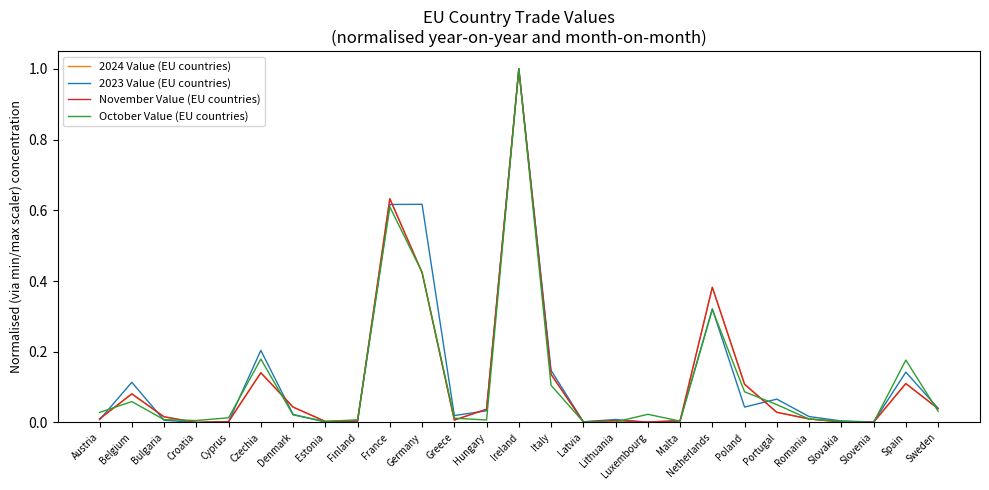

Is this an area chart (filled region under the line)?

No